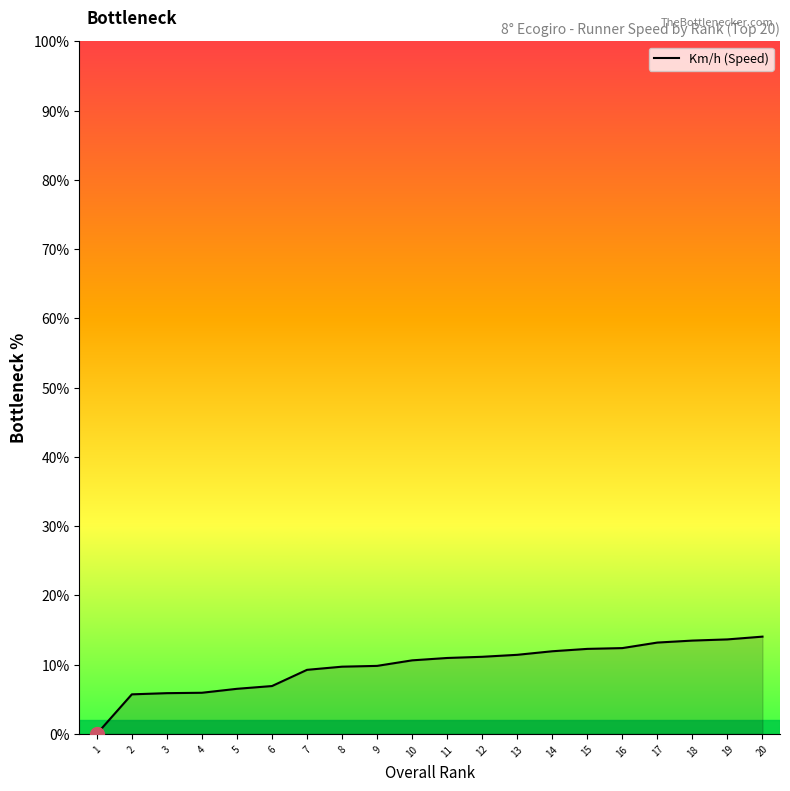

What is the change in value from 3 to 15?

+6.4